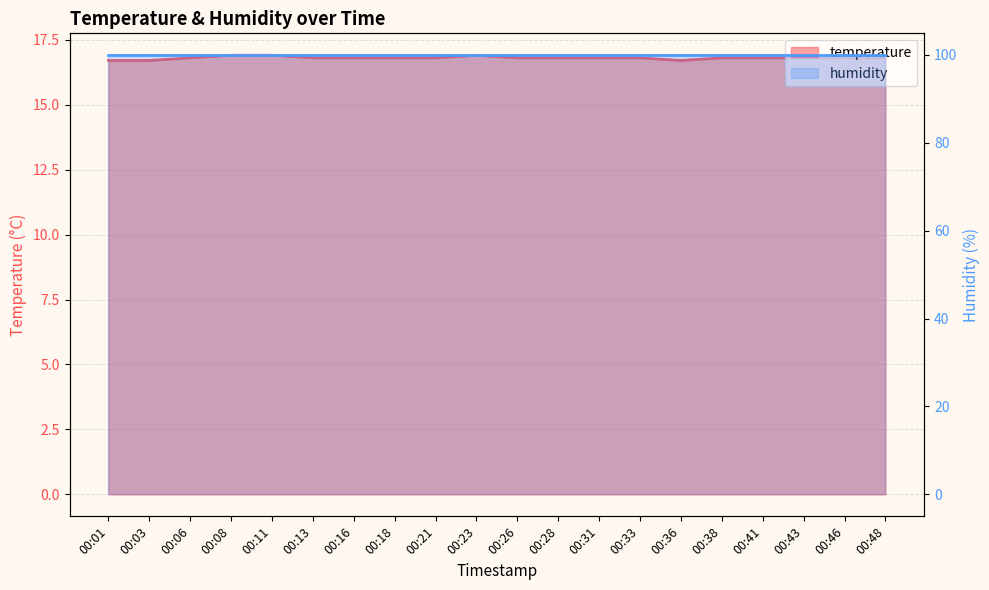

What is the value of the 5th point from the left?

16.9